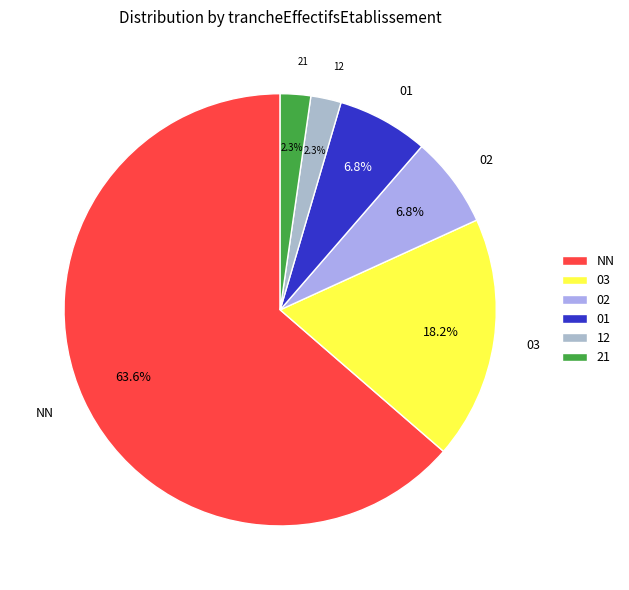

Which slice is the largest?

NN